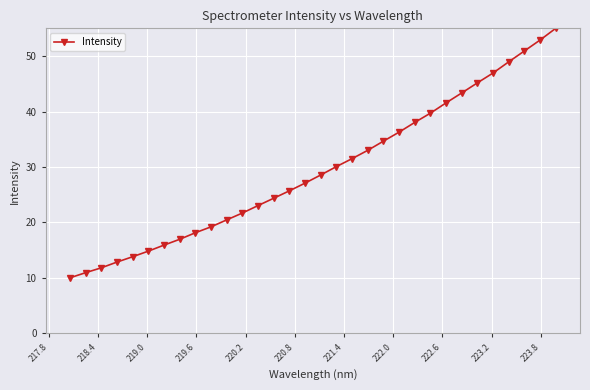

What is the difference between the maximum and minimum values?

45.0